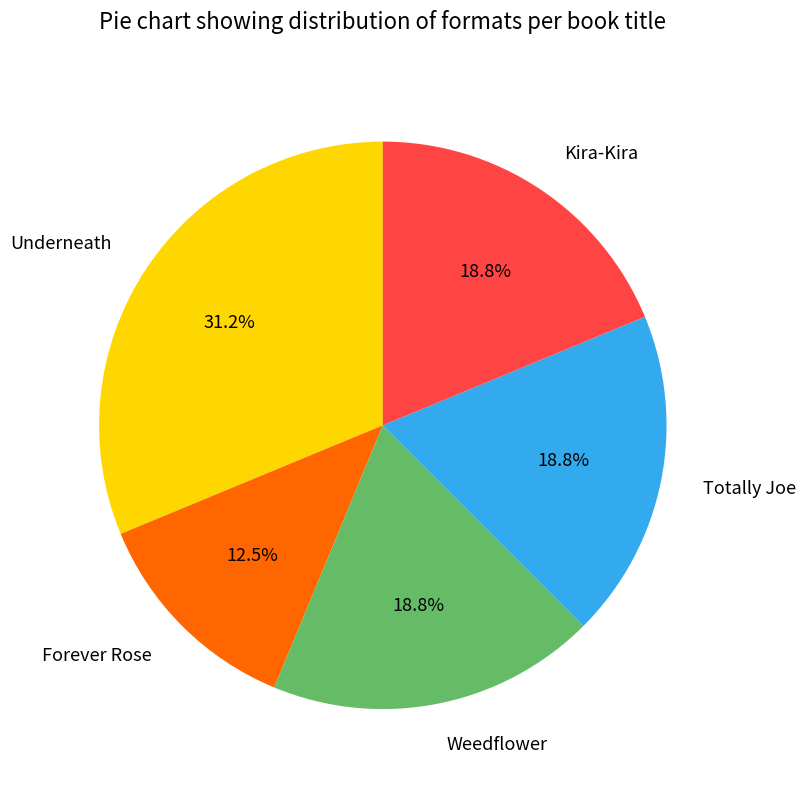

Is there a majority slice in this chart?

No